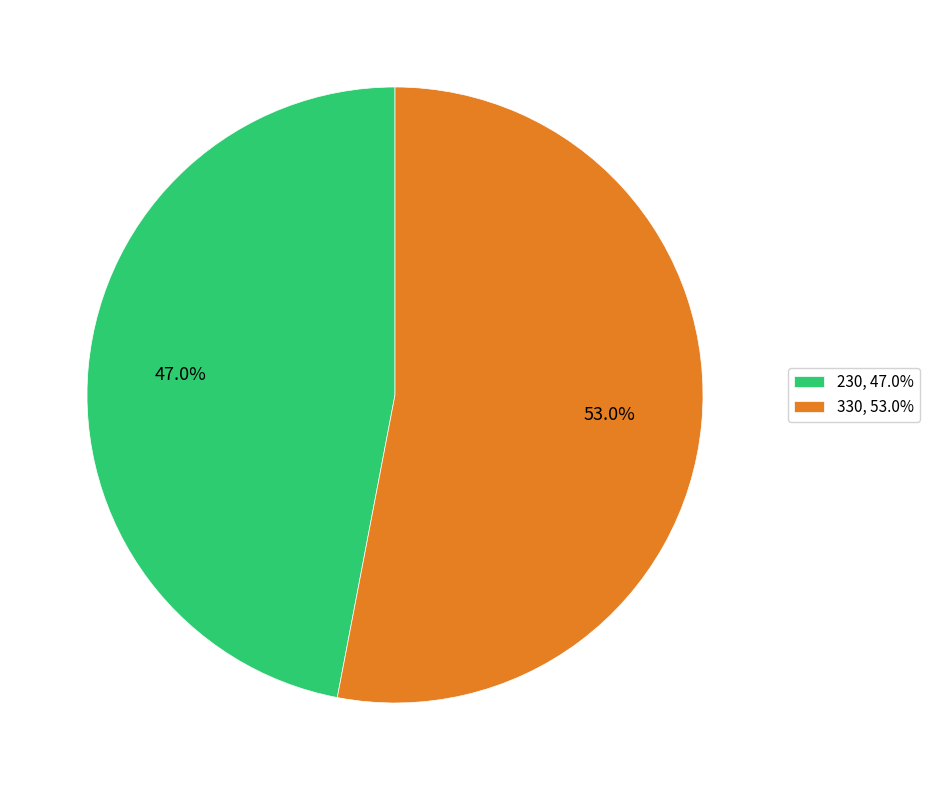

How many segments does this pie chart have?

2